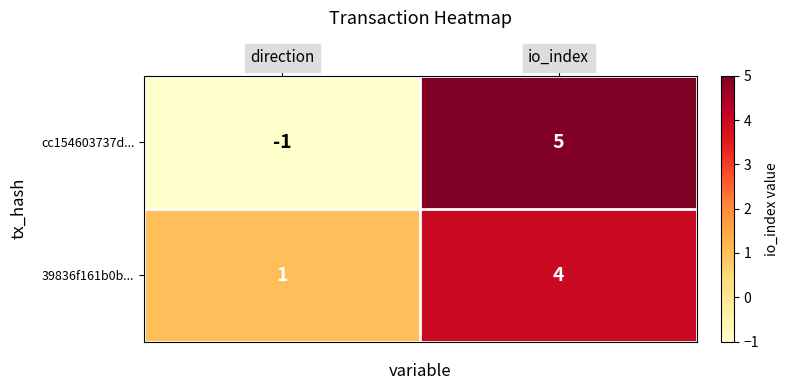

What is the sum of the cc154603737d... values at direction and io_index?

4